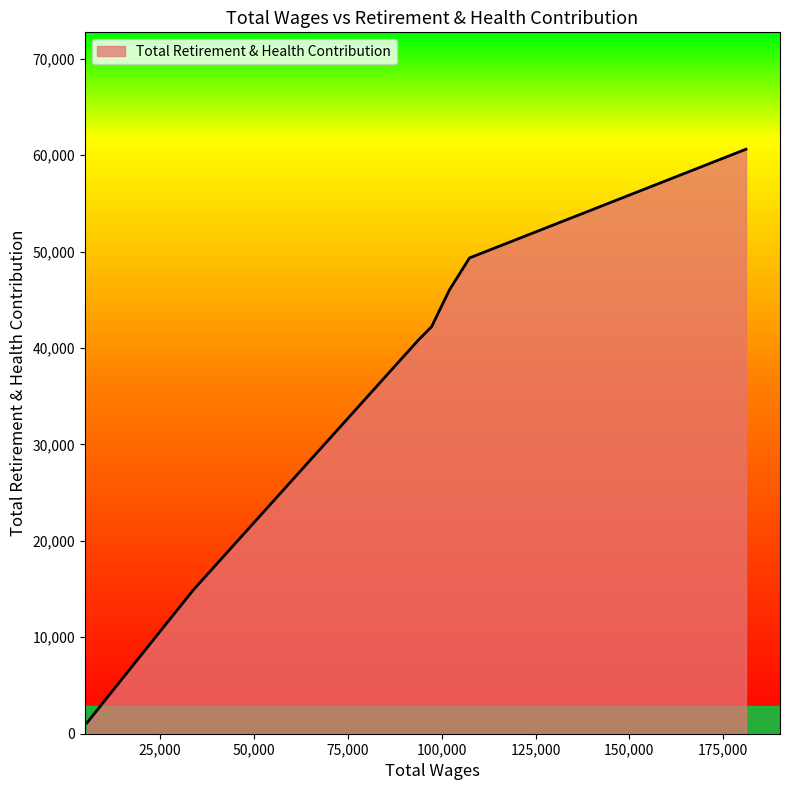

What is the average value?

36432